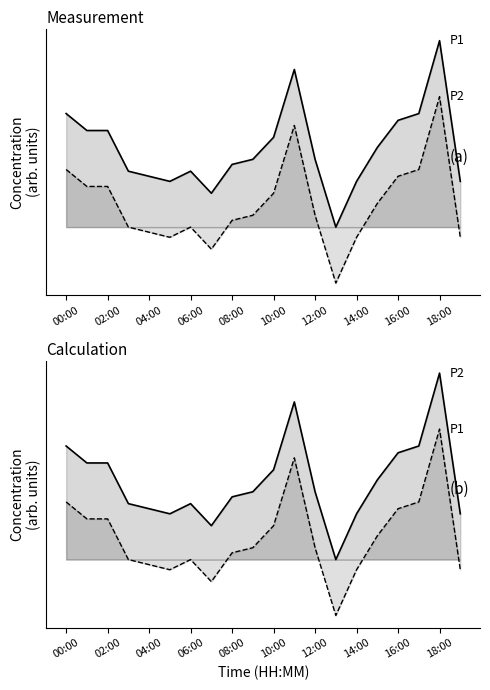

How many categories are shown in the chart?

20